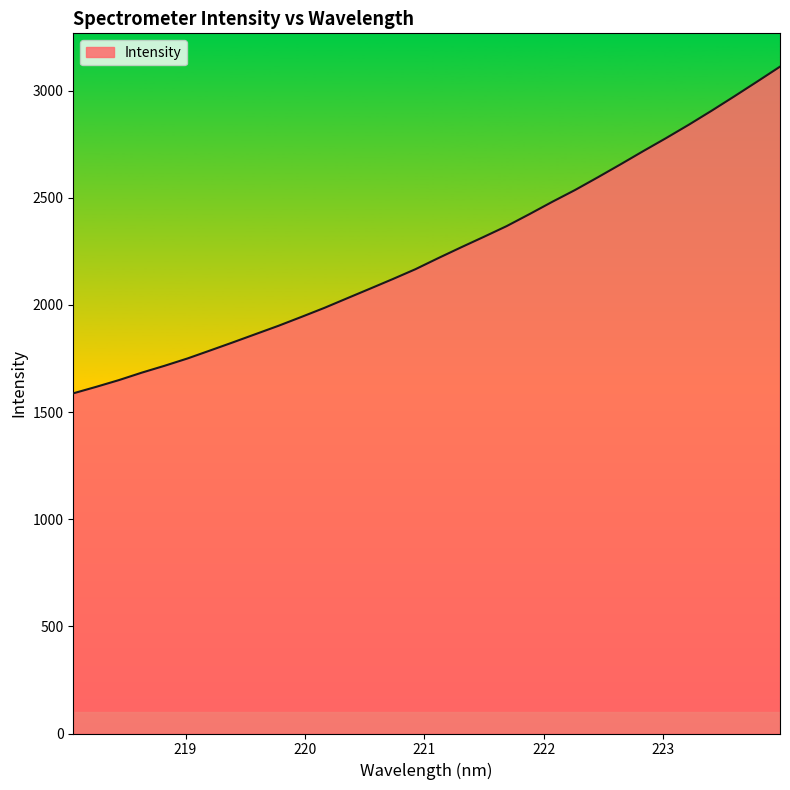

What is the smallest value displayed?

1587.6